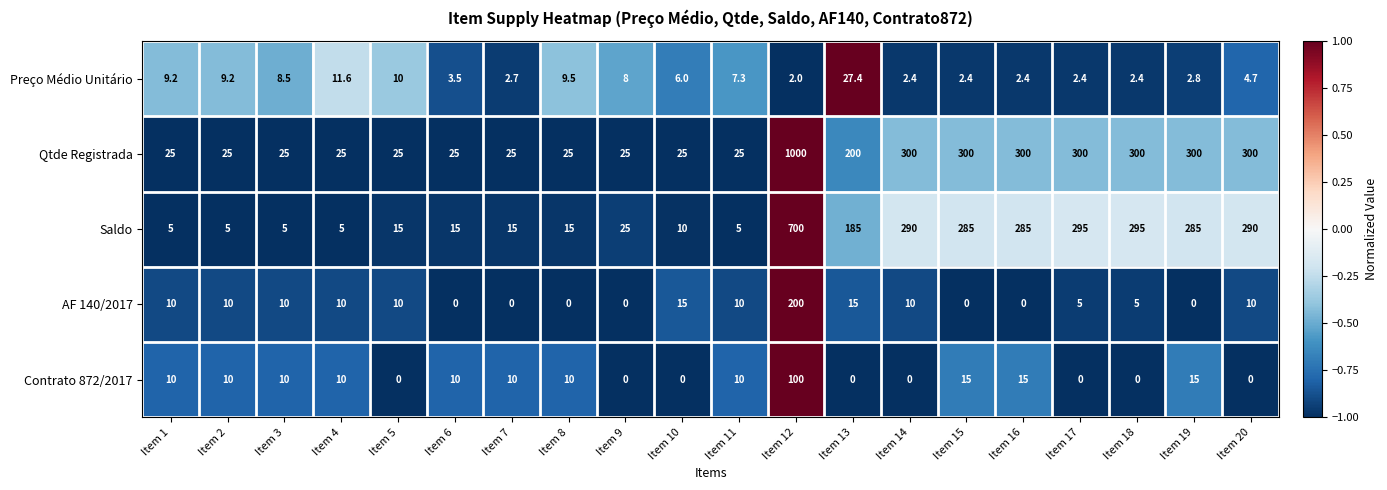

True or false: AF 140/2017 has a value of -129.8 at Item 15.

False